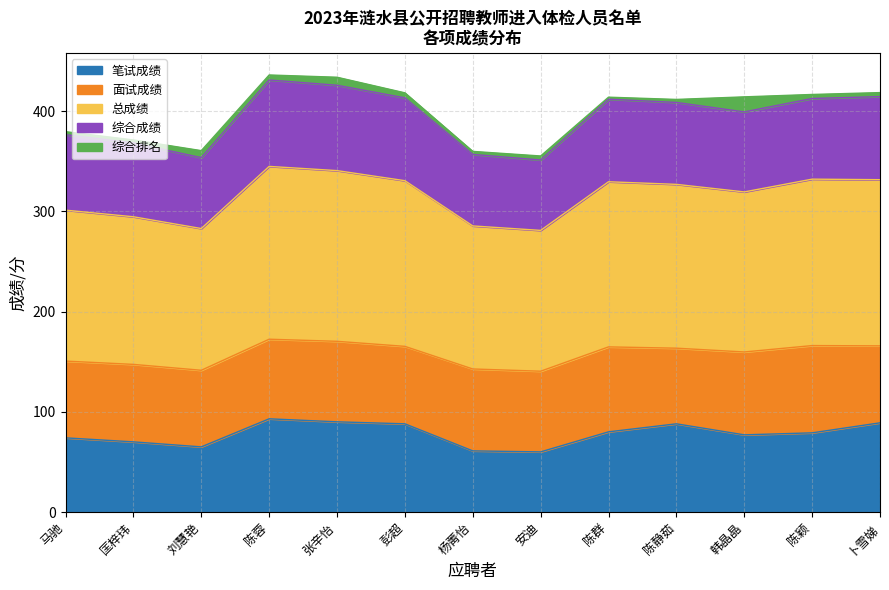

Is it true that 总成绩 equals 141.4 at 刘慧艳?

True